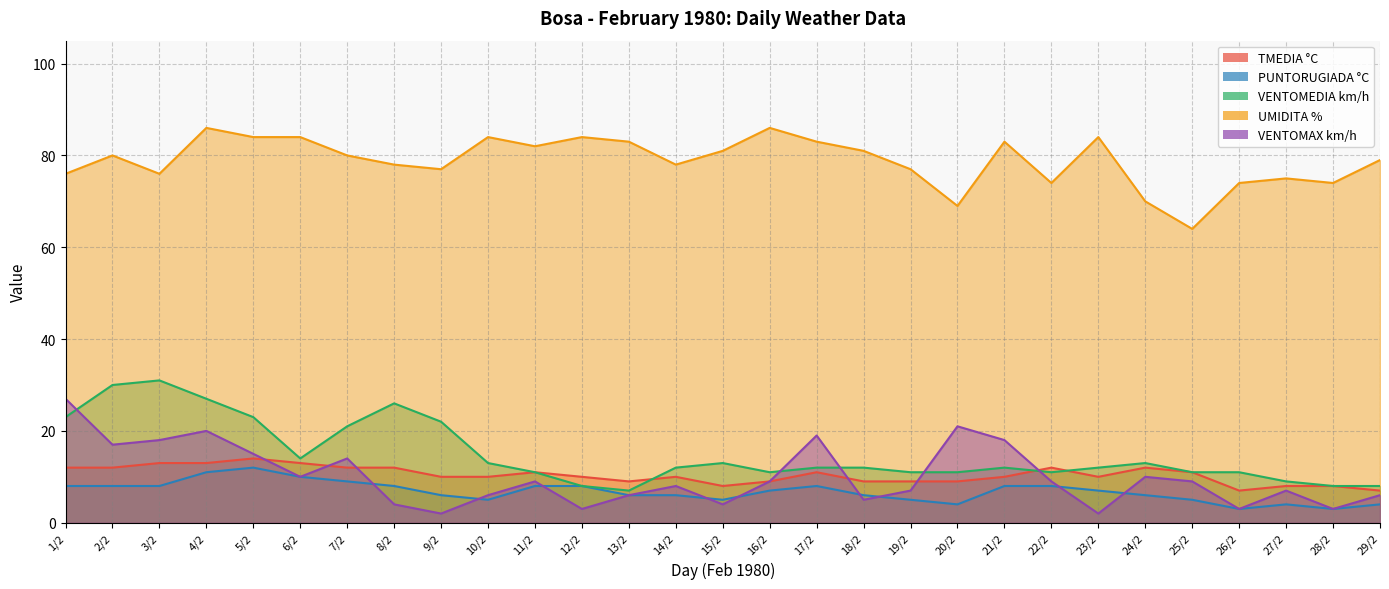

What is the difference between the maximum and second lowest values in the VENTOMAX km/h series?

25